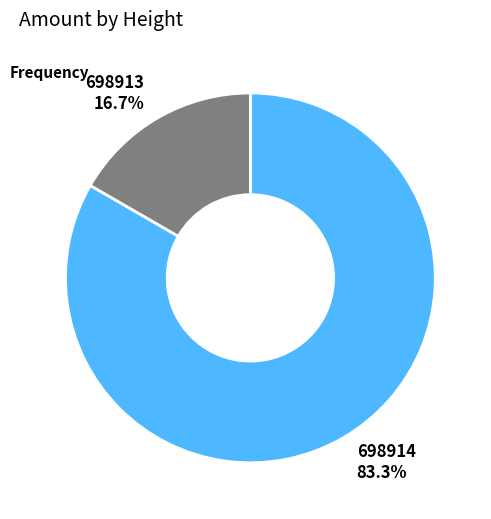

To the nearest percent, what percentage of the pie is 698913?

17%